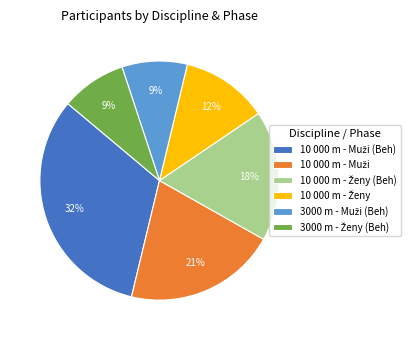

Count the number of slices in the pie.

6